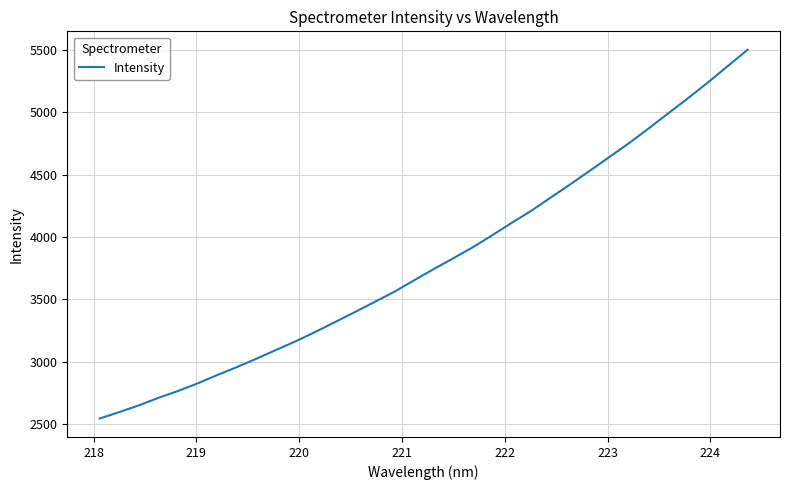

True or false: there are more than 2 points higher than both neighbors.

False